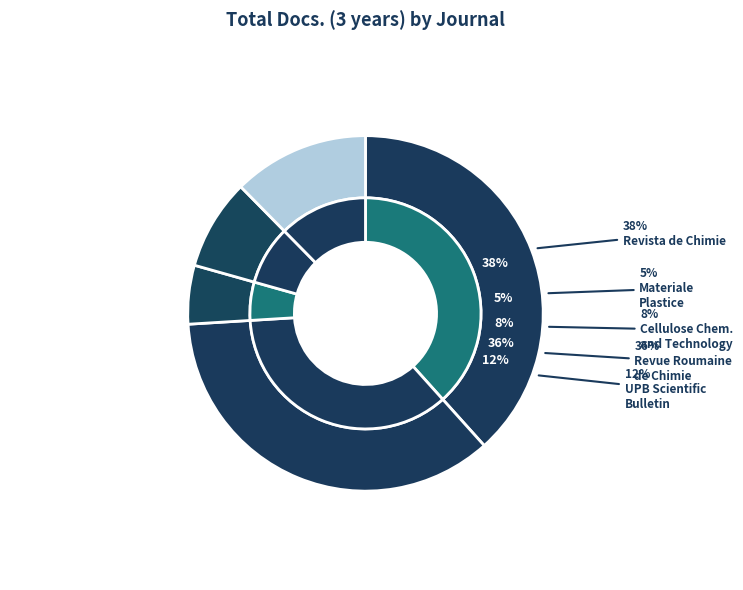

What percentage is the Revista de Chimie slice, to the nearest percent?

38%